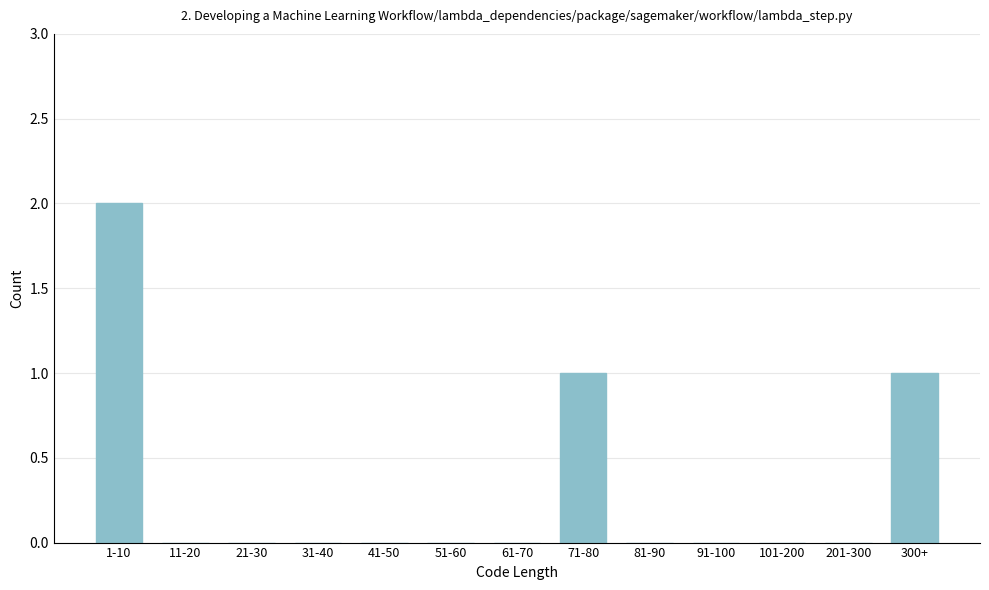

Reading left to right, extract all data points from this chart.

1-10=2	11-20=0	21-30=0	31-40=0	41-50=0	51-60=0	61-70=0	71-80=1	81-90=0	91-100=0	101-200=0	201-300=0	300+=1